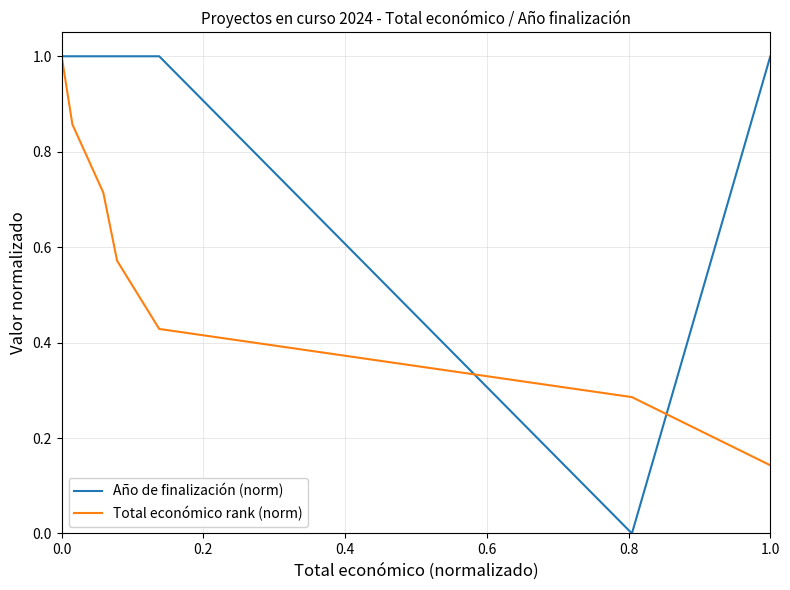

Rank the series by their average value, from highest to lowest.

Año de finalización (norm), Total económico rank (norm)